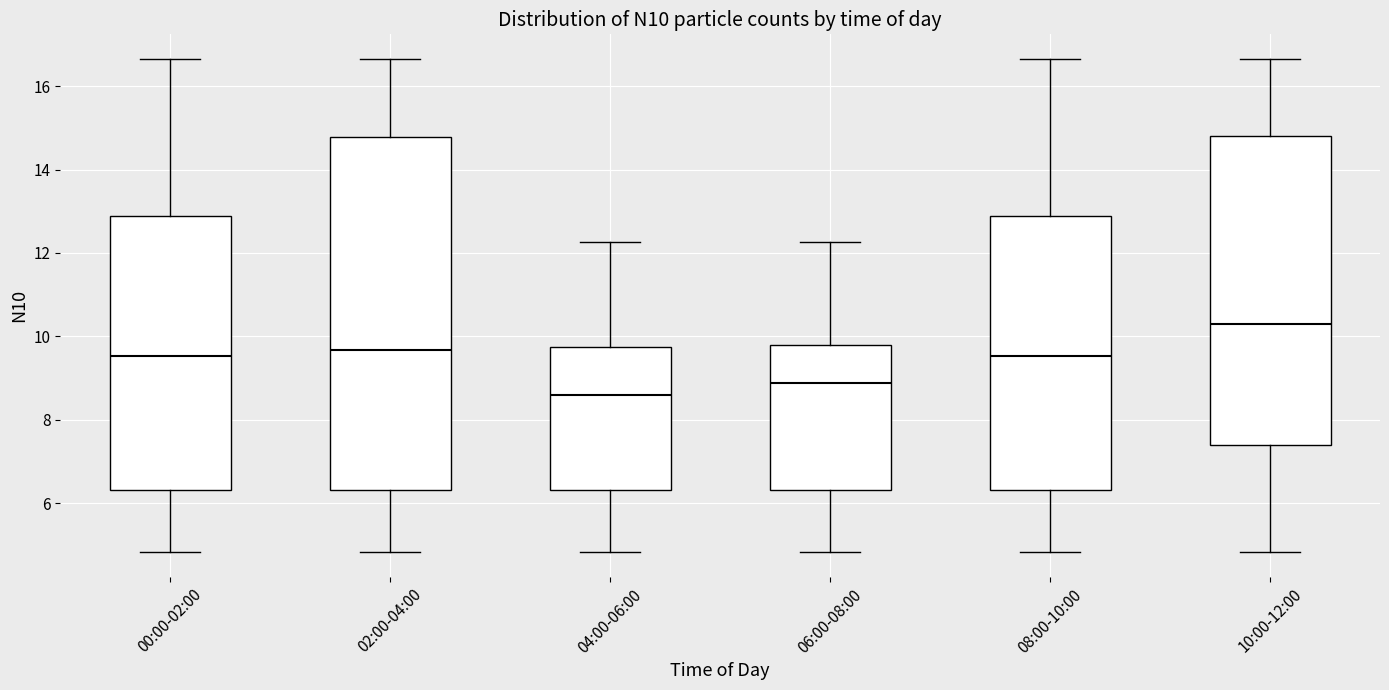

Which box's median line is the highest?

10:00-12:00